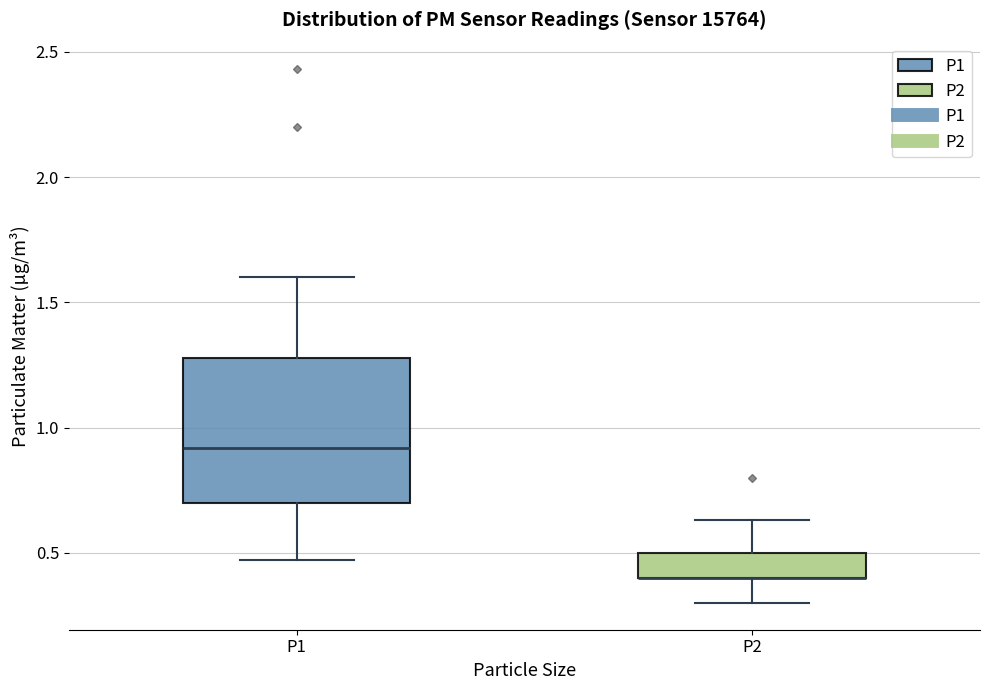

Reading left to right, transcribe this box plot: for each box, give where its median line is, the range the box spans, and where its two whiskers end, as read against the y-axis. The values are not printed on the chart, so give them approximately, as read against the axis.

P1: median 0.90, box 0.70 to 1.30, whiskers 0.45 to 1.60
P2: median 0.40 (drawn on the box's lower edge), box 0.40 to 0.50, whiskers 0.30 to 0.65